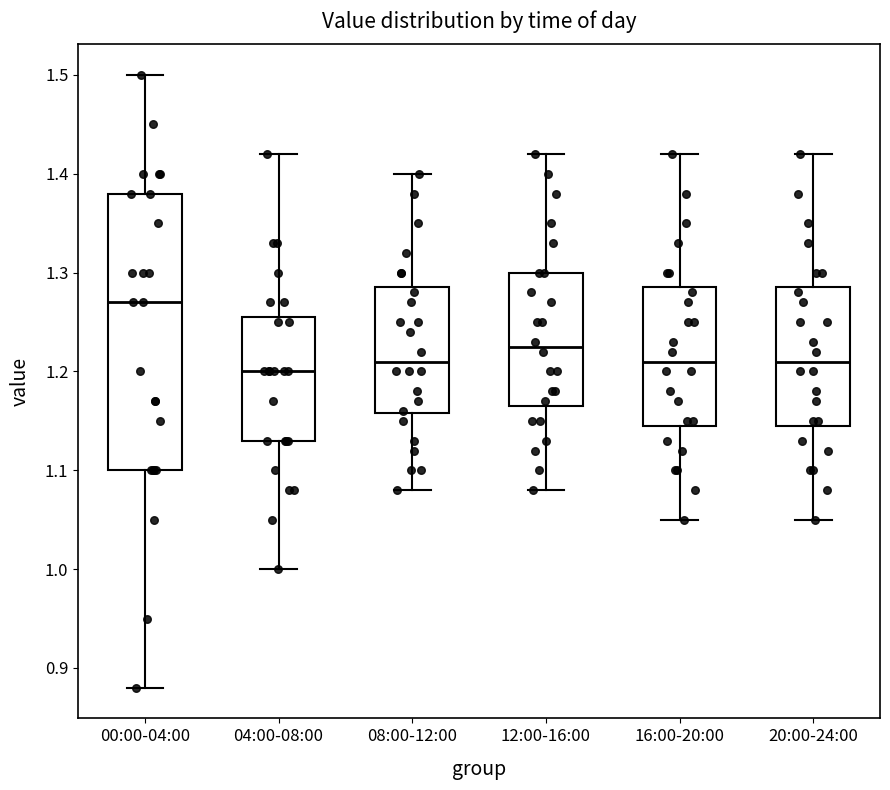

Where does the upper whisker of the box for 04:00-08:00 end on the y-axis? The values are not printed on the chart, so give them approximately, as read against the axis.

1.42